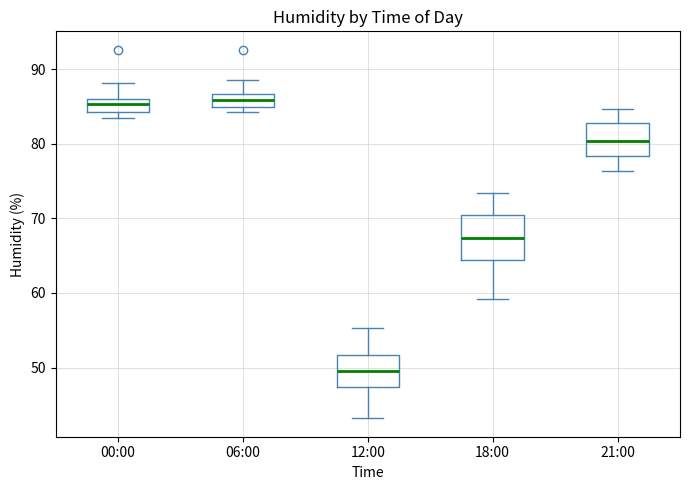

Comparing the boxes themselves (not the whiskers), which one is the tallest?

18:00